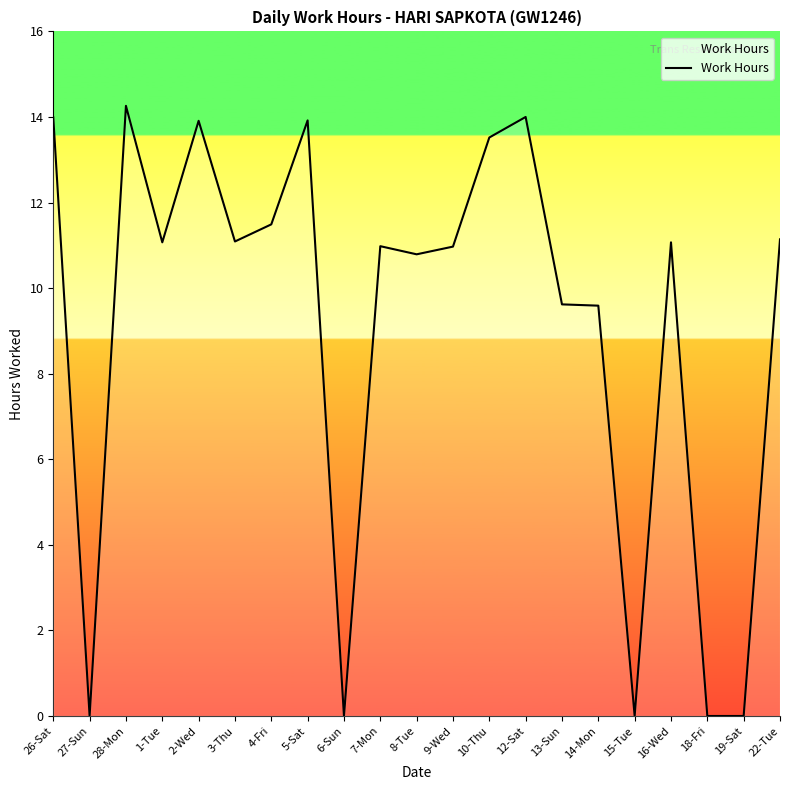

Between 5-Sat and 8-Tue, which is larger?

5-Sat